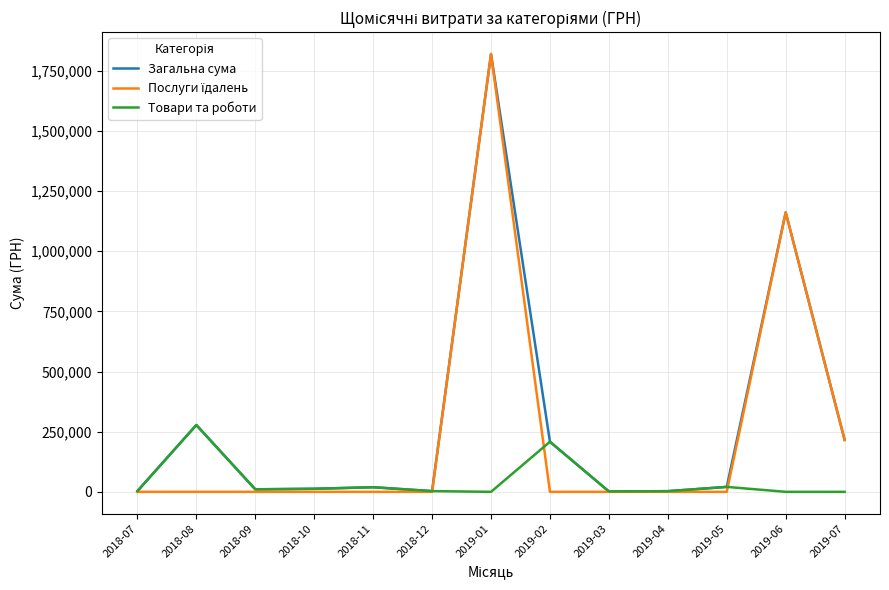

What position from the right is 2019-05?

3